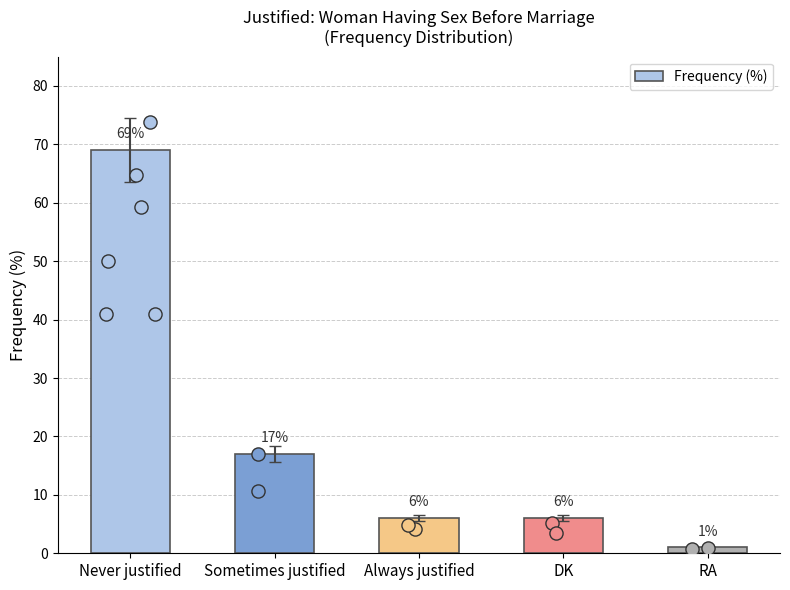

Approximately how many times larger is the value at Always justified compared to Never justified?

0.1